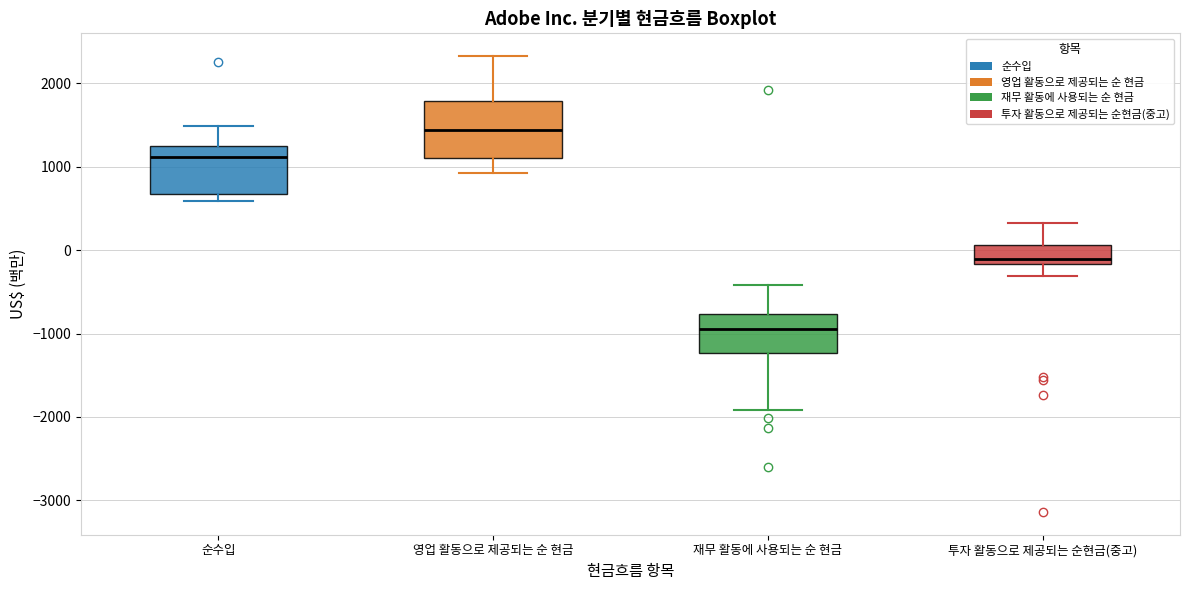

Reading left to right, read every box against the y-axis: the position of its median line, the range the box covers, and the ends of its whiskers. The values are not printed on the chart, so give them approximately, as read against the axis.

순수입: median 1100, box 700 to 1200, whiskers 600 to 1500
영업 활동으로 제공되는 순 현금: median 1400, box 1100 to 1800, whiskers 900 to 2300
재무 활동에 사용되는 순 현금: median -900, box -1200 to -800, whiskers -1900 to -400
투자 활동으로 제공되는 순현금(중고): median -100, box -200 to 100, whiskers -300 to 300